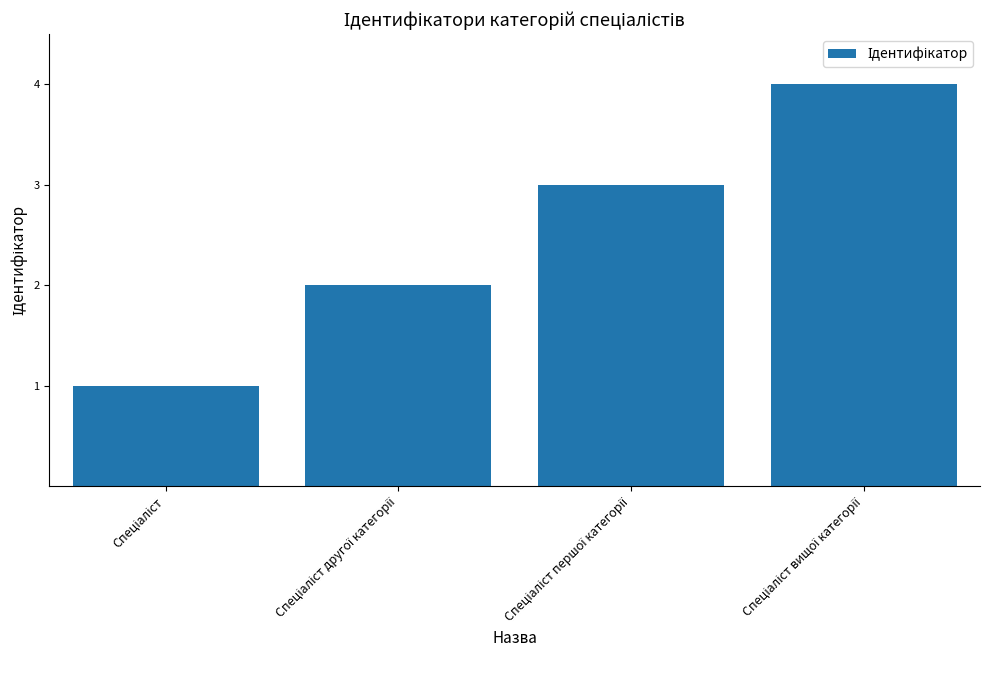

Count the values in the range 2 to 4.

3